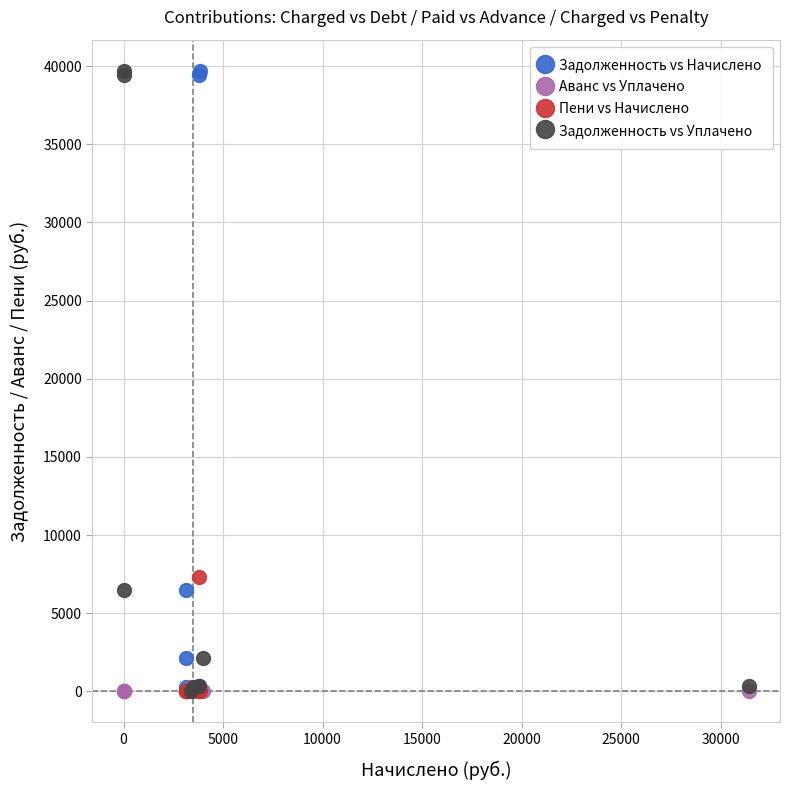

What are all the series names shown in the legend?

Задолженность vs Начислено, Аванс vs Уплачено, Пени vs Начислено, Задолженность vs Уплачено